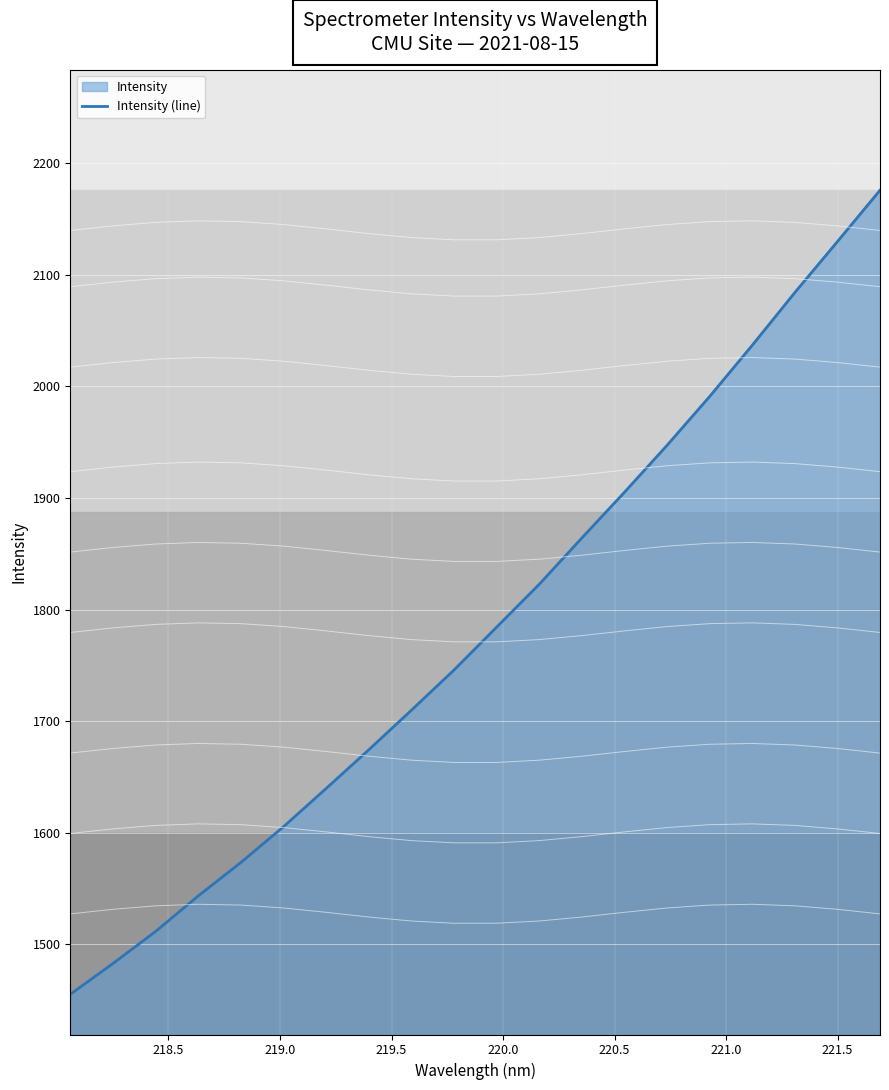

Count the number of values greater than 1784.

10